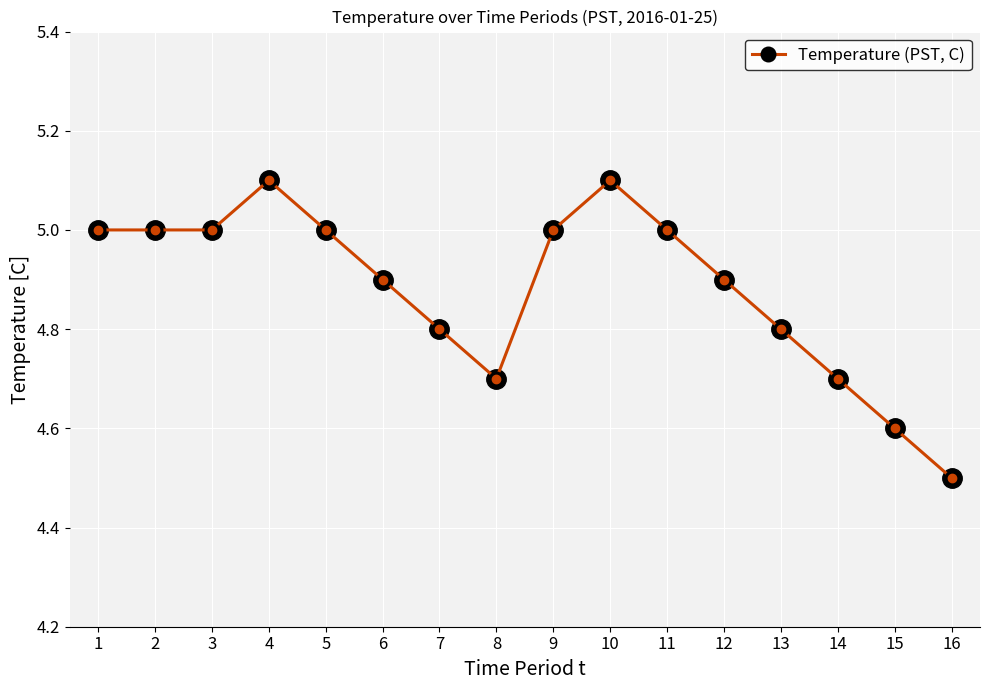

What is the difference between the values at 1 and 6?

0.1